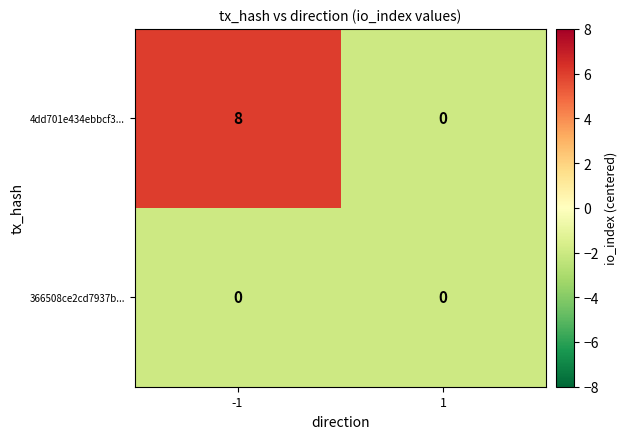

At which category is the sum across all series the highest?

-1